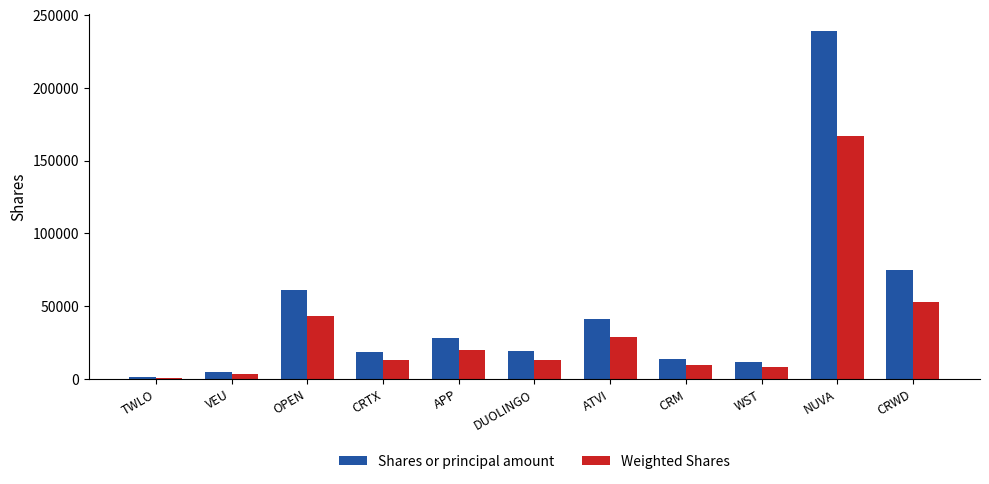

At which category does the chart reach its minimum across all series?

TWLO